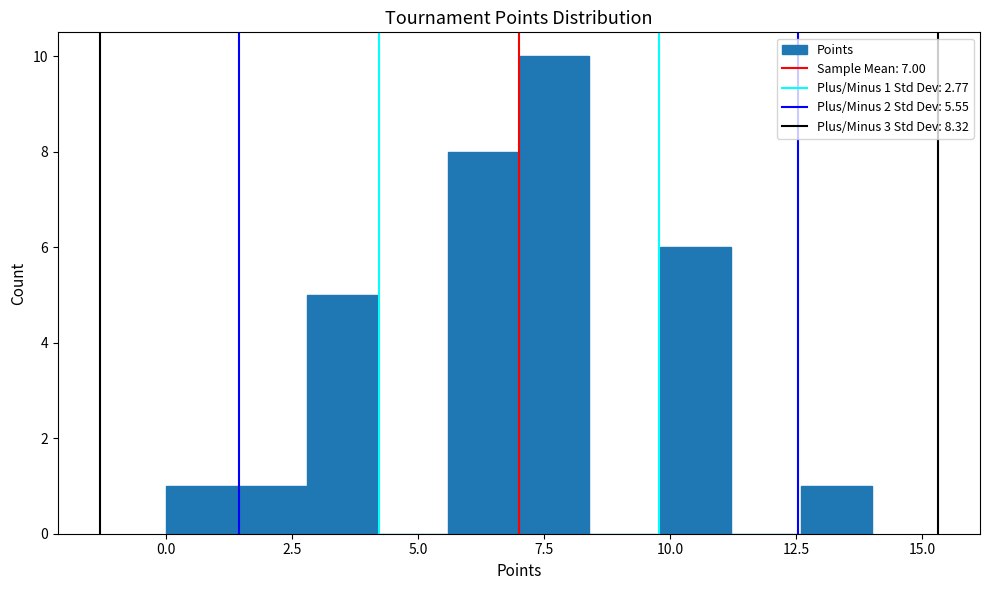

Read against the x-axis, roughly where is the centre of the tallest bar?

7.5